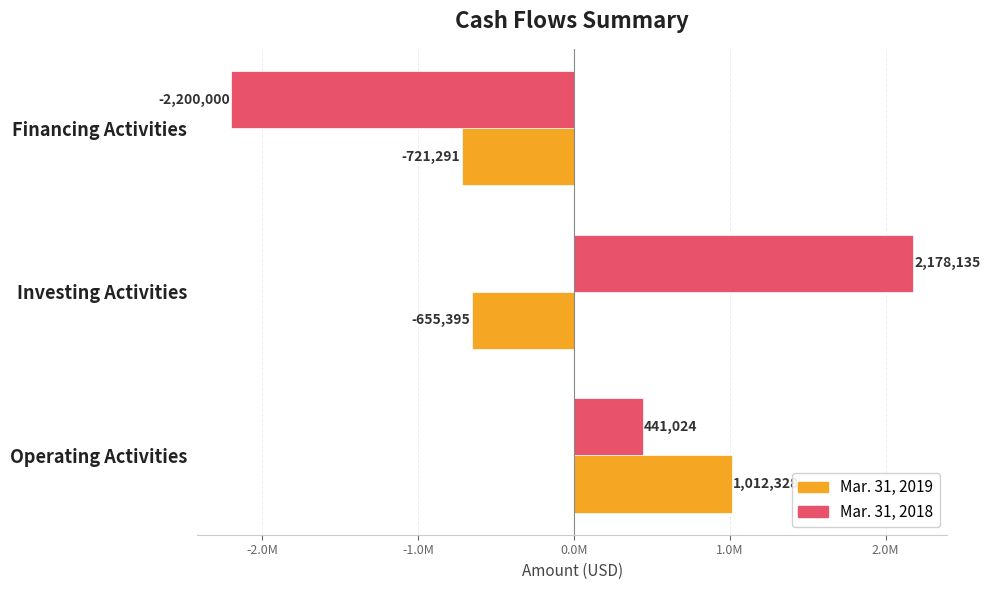

Rank the categories by Mar. 31, 2018 value from highest to lowest.

Investing Activities, Operating Activities, Financing Activities